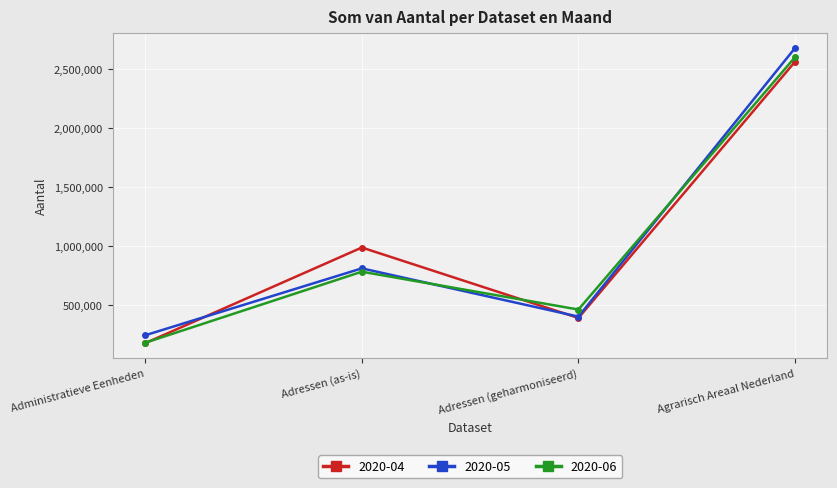

What is the label of the 1st point from the right?

Agrarisch Areaal Nederland